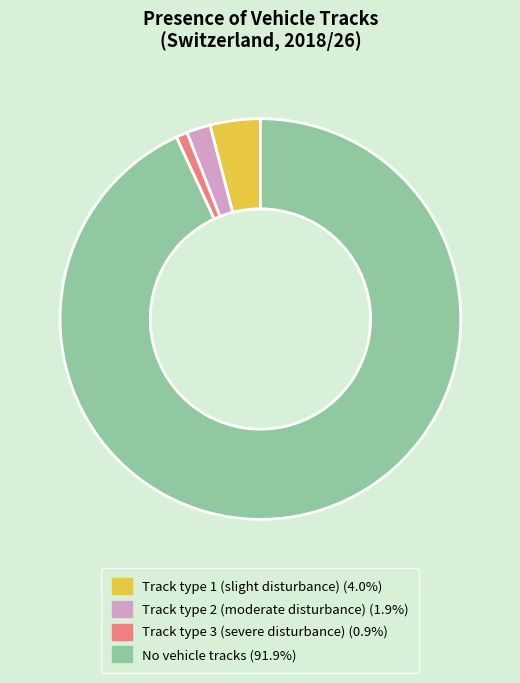

Is there a majority slice in this chart?

Yes